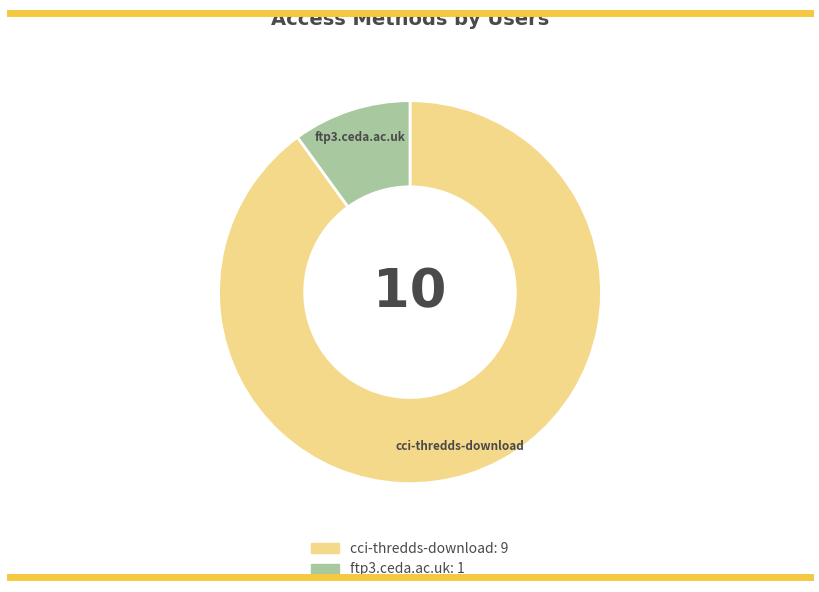

Approximately how many times larger is the value at cci-thredds-download compared to ftp3.ceda.ac.uk?

9.0